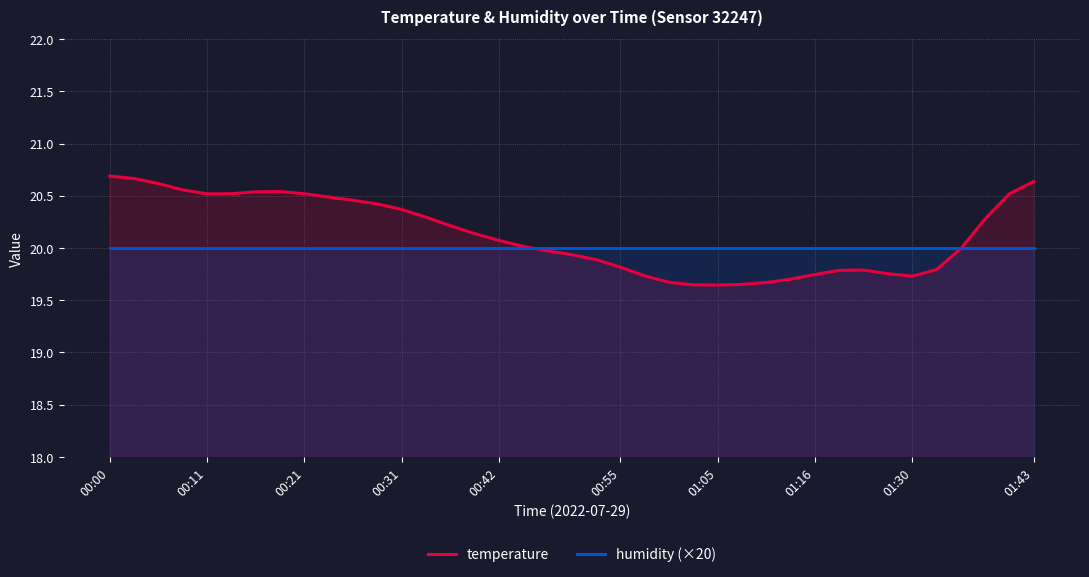

What is the approximate value of humidity (×20) at 00:55?

20.0